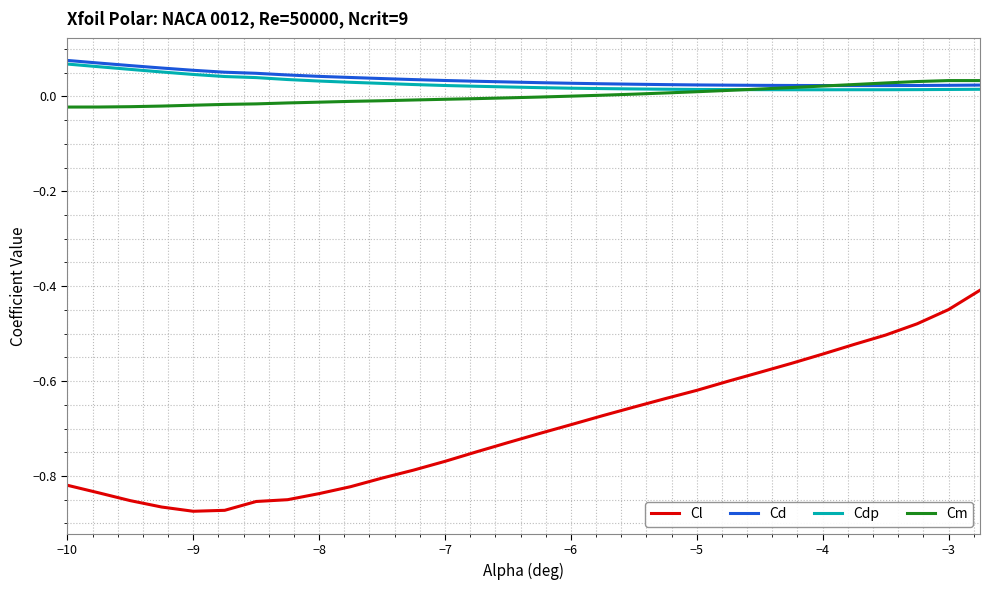

True or false: Cl and Cm cross at least once.

False